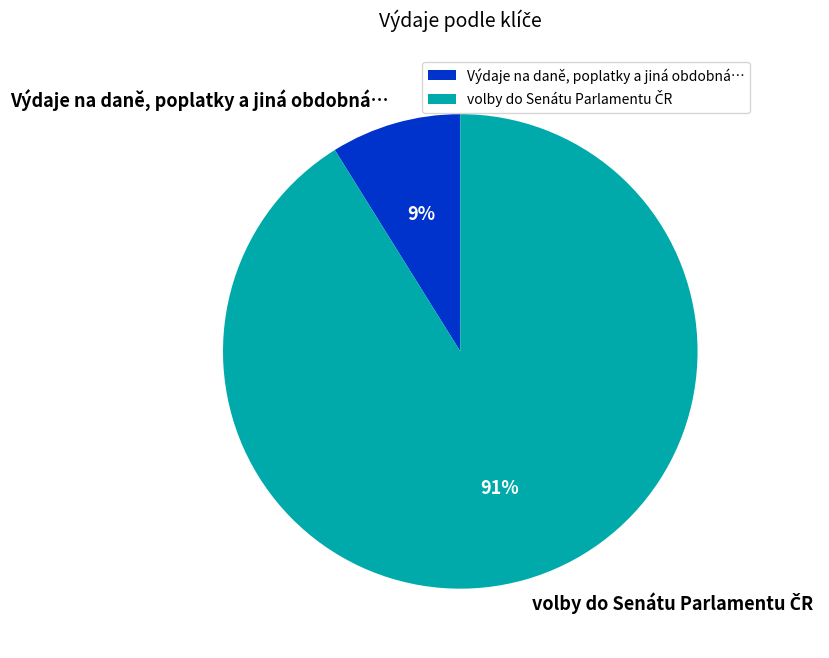

Count the number of slices in the pie.

2